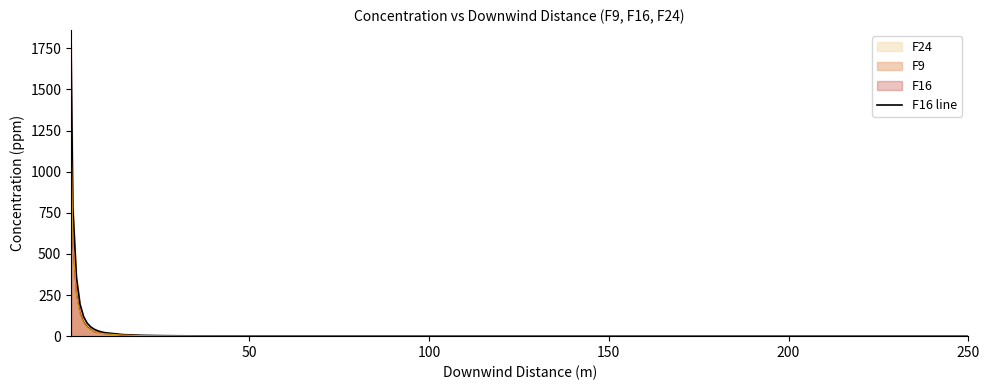

Which series has the largest range (max minus min)?

F16 line